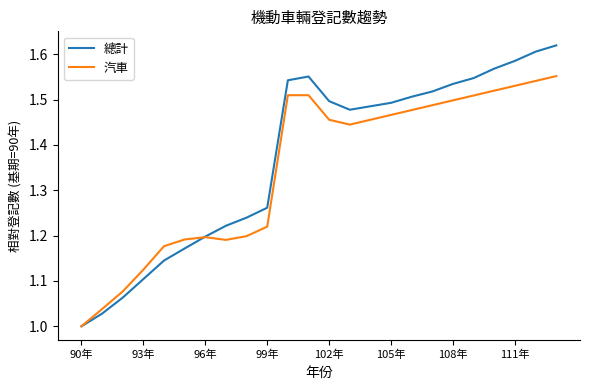

Which series has the widest spread of values?

總計